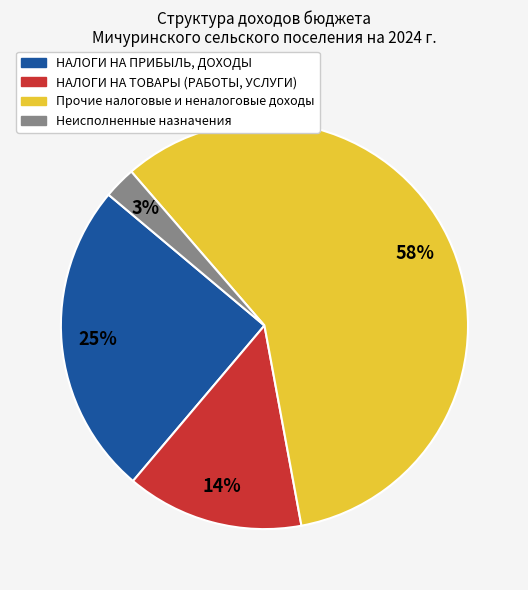

Is the sum of НАЛОГИ НА ПРИБЫЛЬ, ДОХОДЫ and Неисполненные назначения greater than half?

No